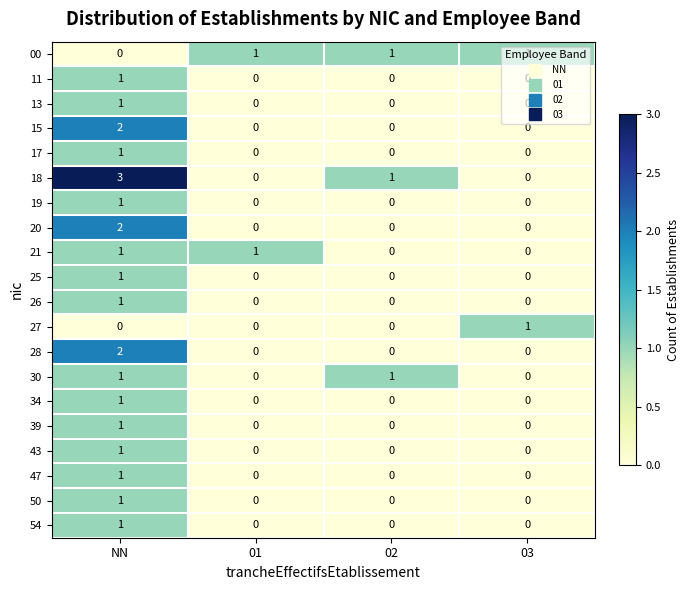

Which series has the largest total across all categories?

18